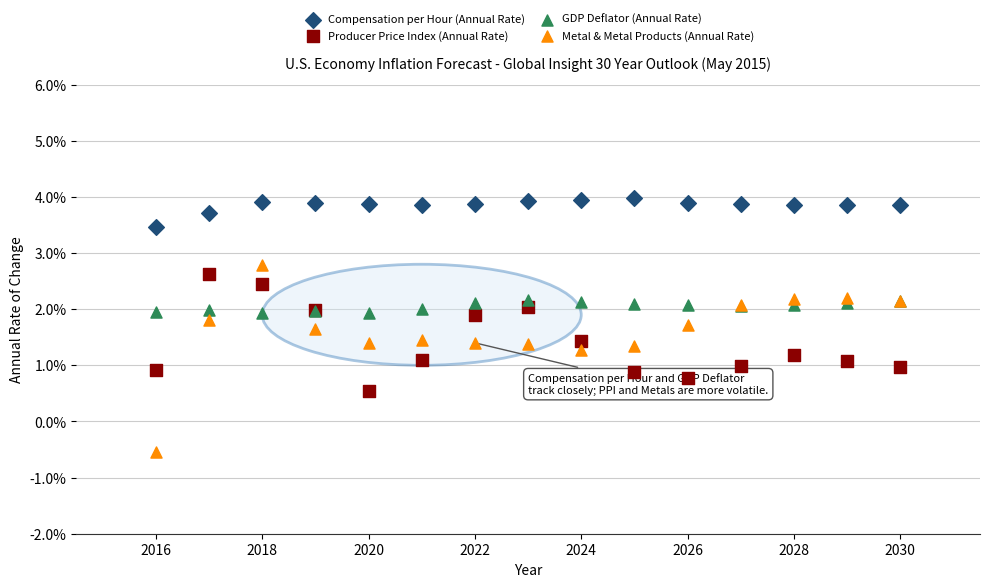

What are all the series names shown in the legend?

Compensation per Hour (Annual Rate), Producer Price Index (Annual Rate), GDP Deflator (Annual Rate), Metal & Metal Products (Annual Rate)